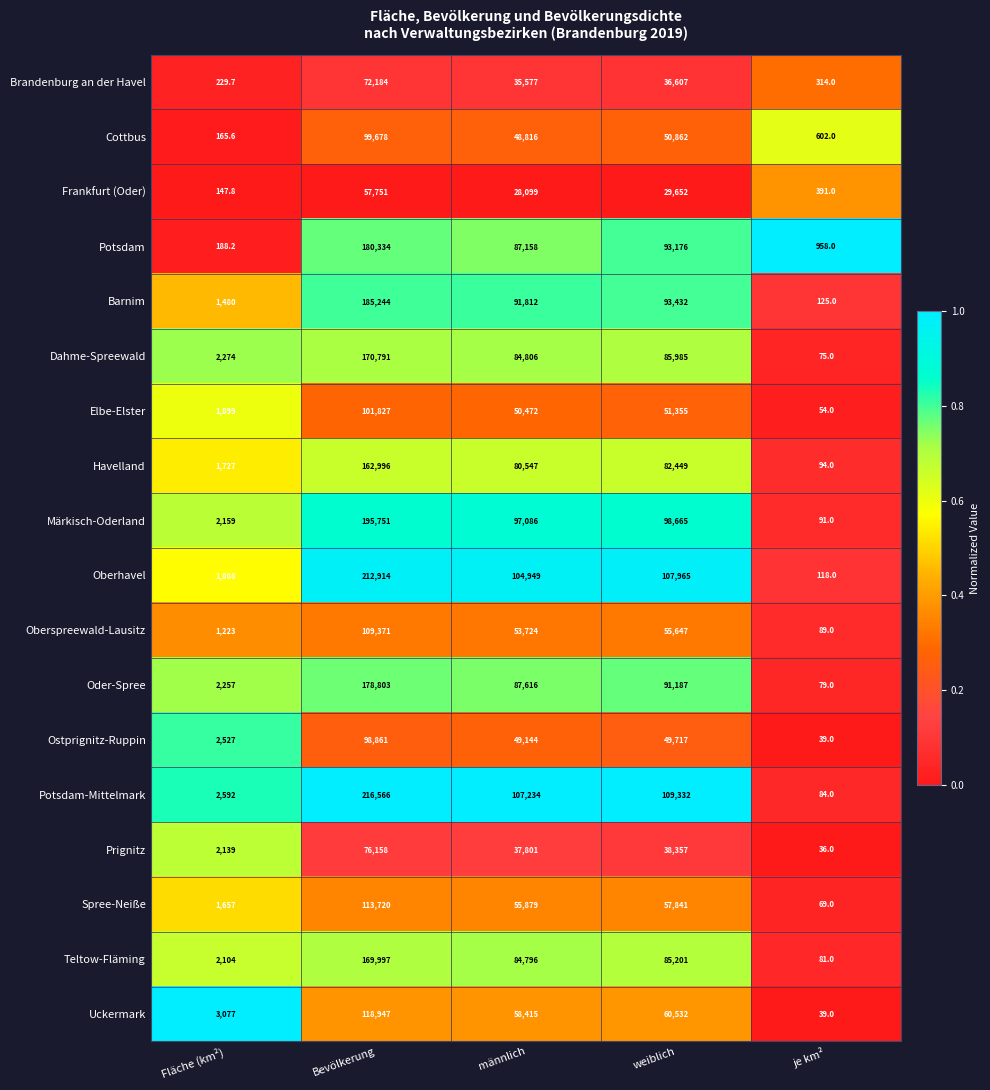

Which series has the widest spread of values?

Potsdam-Mittelmark